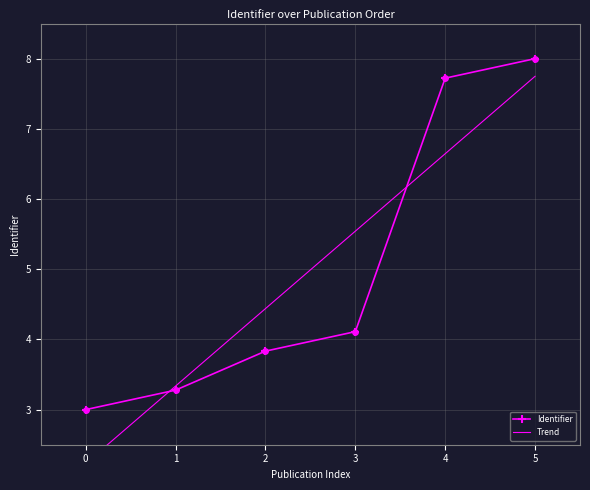

True or false: Identifier has more than 1 interior local peaks.

False